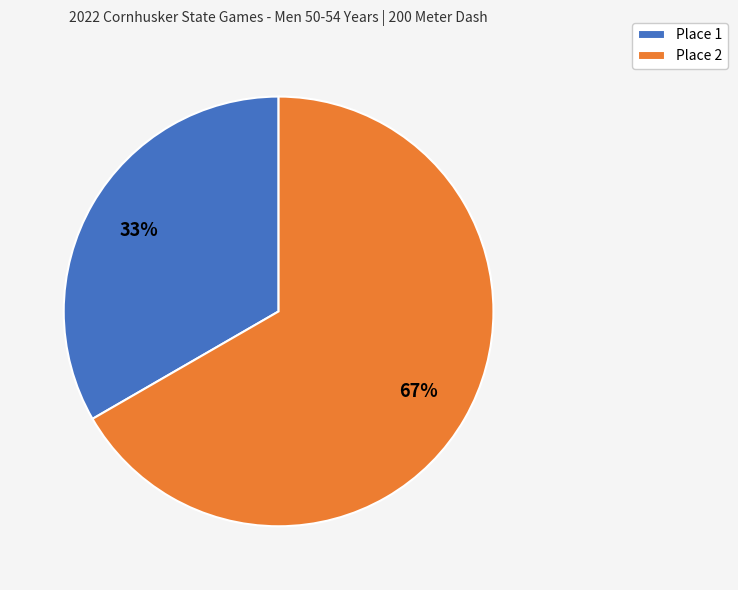

Is there a majority slice in this chart?

Yes